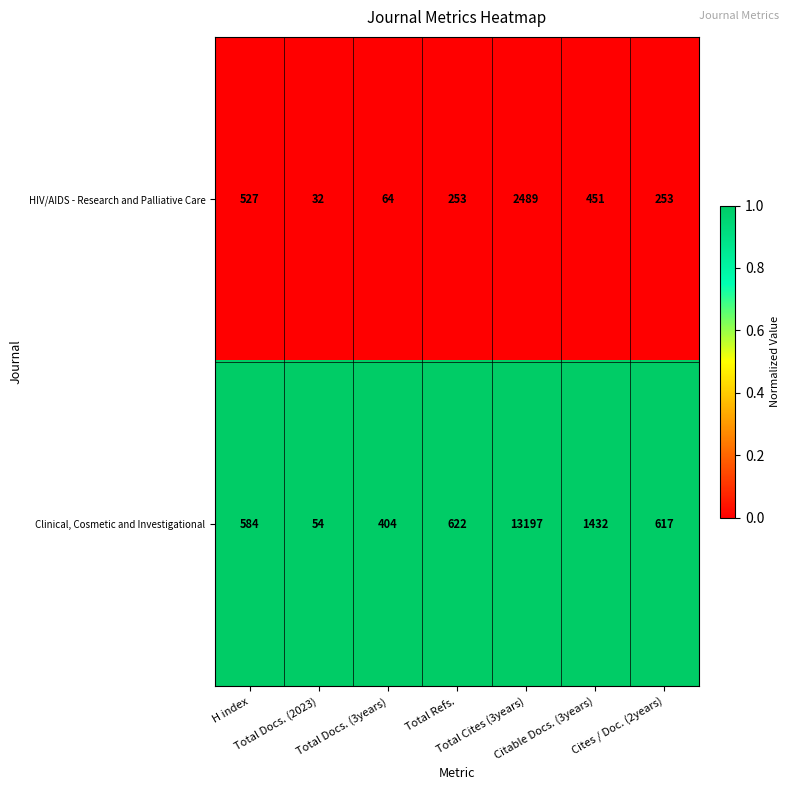

Which series has the largest total across all categories?

Clinical, Cosmetic and Investigational